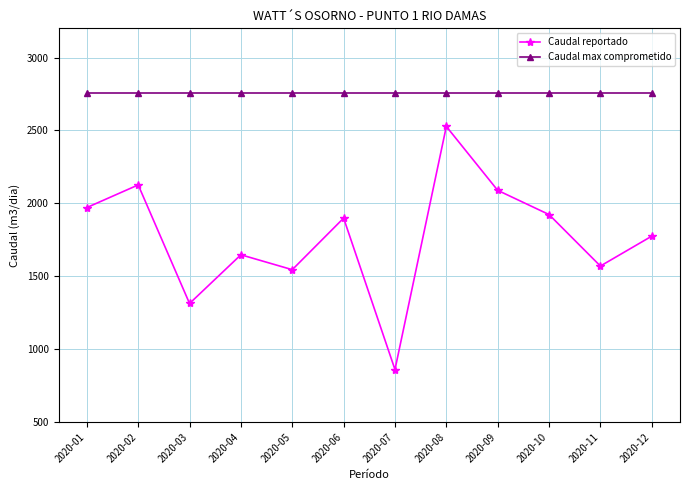

What is the value of the Caudal reportado point at the 10th from the left?

1923.1